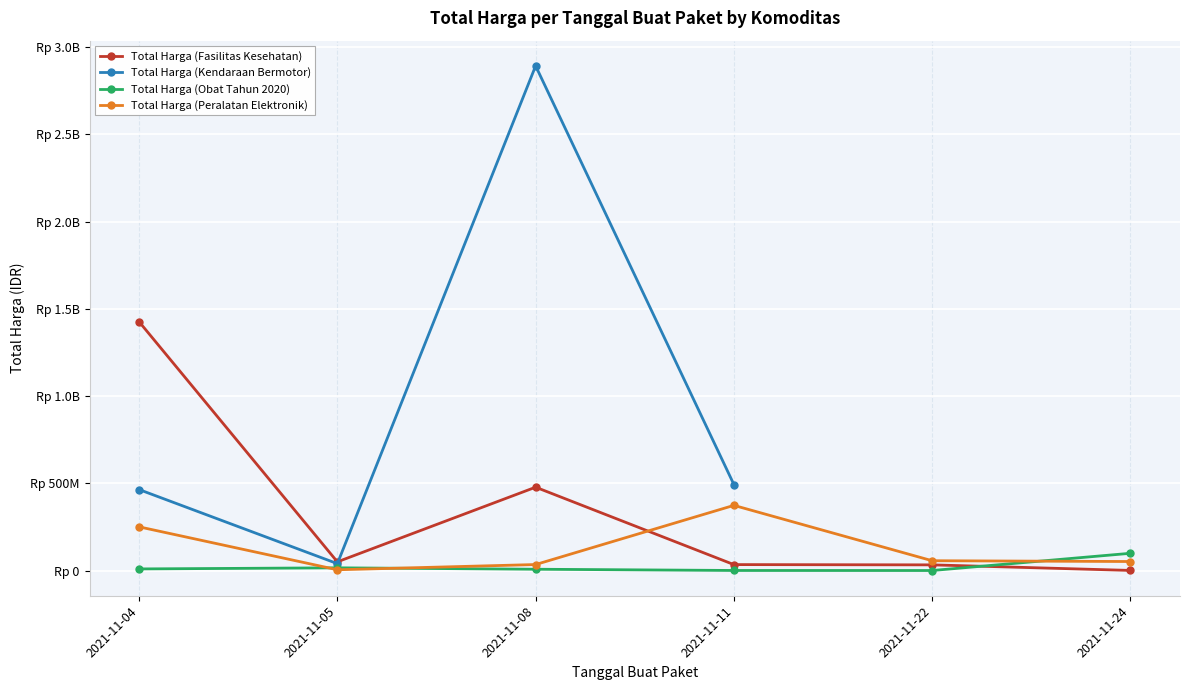

At which category is the sum across all series the highest?

2021-11-08